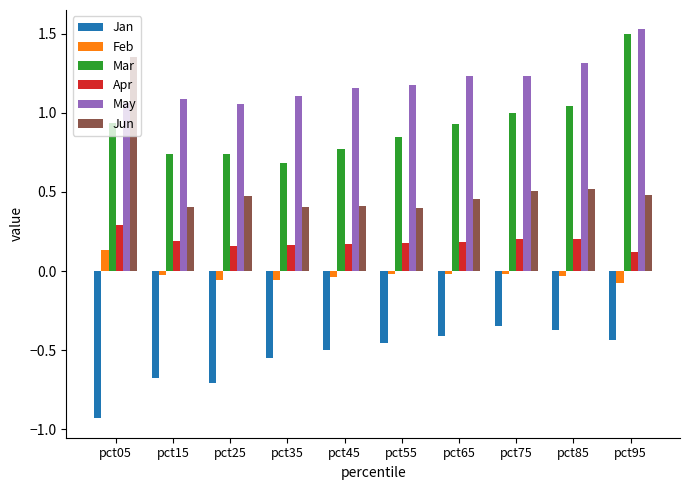

The value of Mar at pct45 is 1.3. True or false?

False